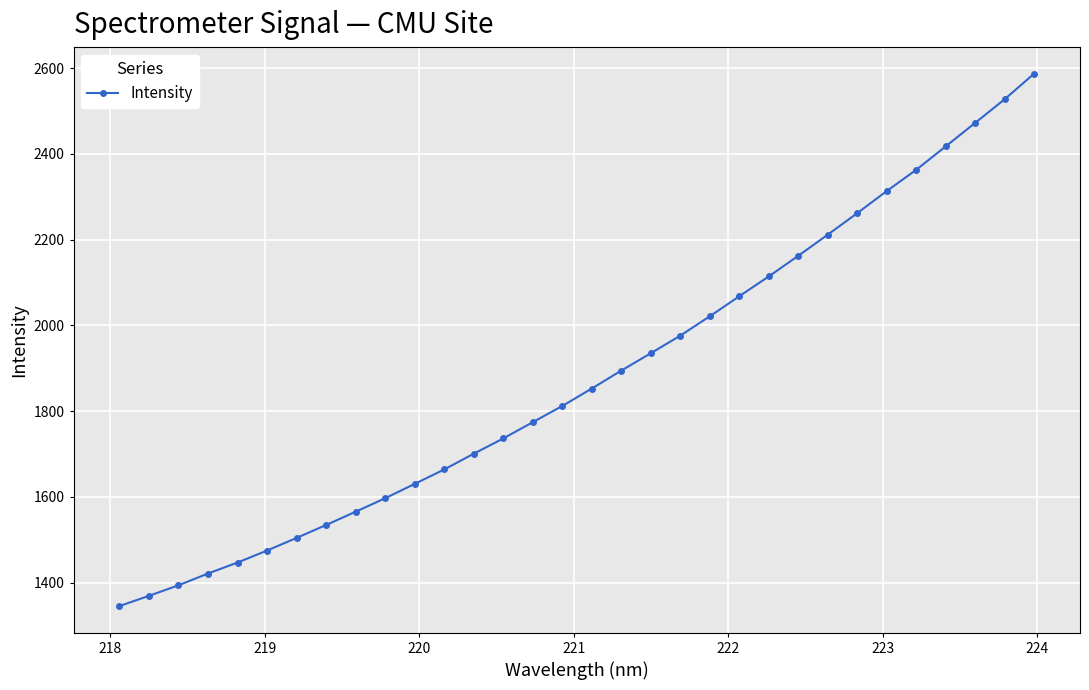

What is the average value?

1879.7